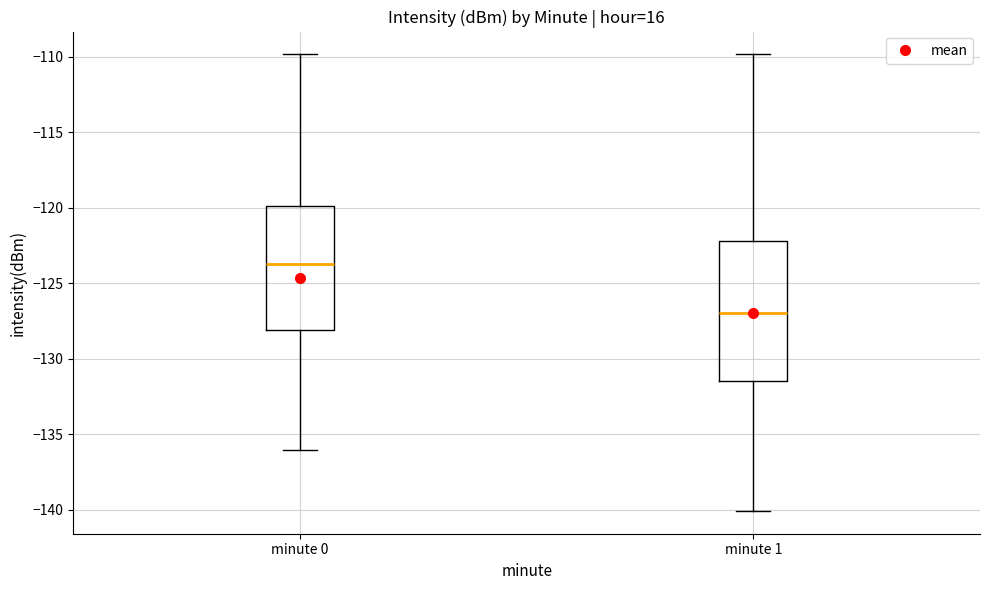

Which box has the lowest median line?

minute 1